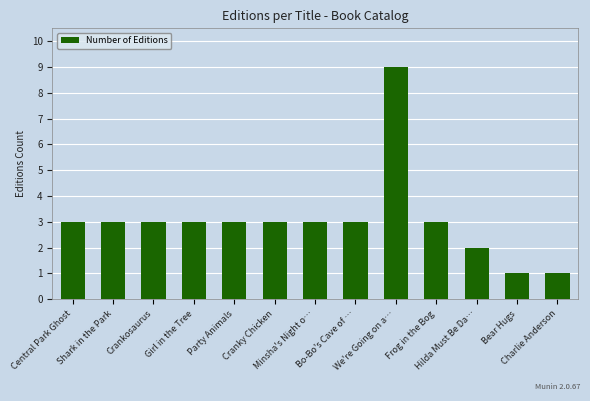

Reading left to right, extract all data points from this chart.

3	3	3	3	3	3	3	3	9	3	2	1	1